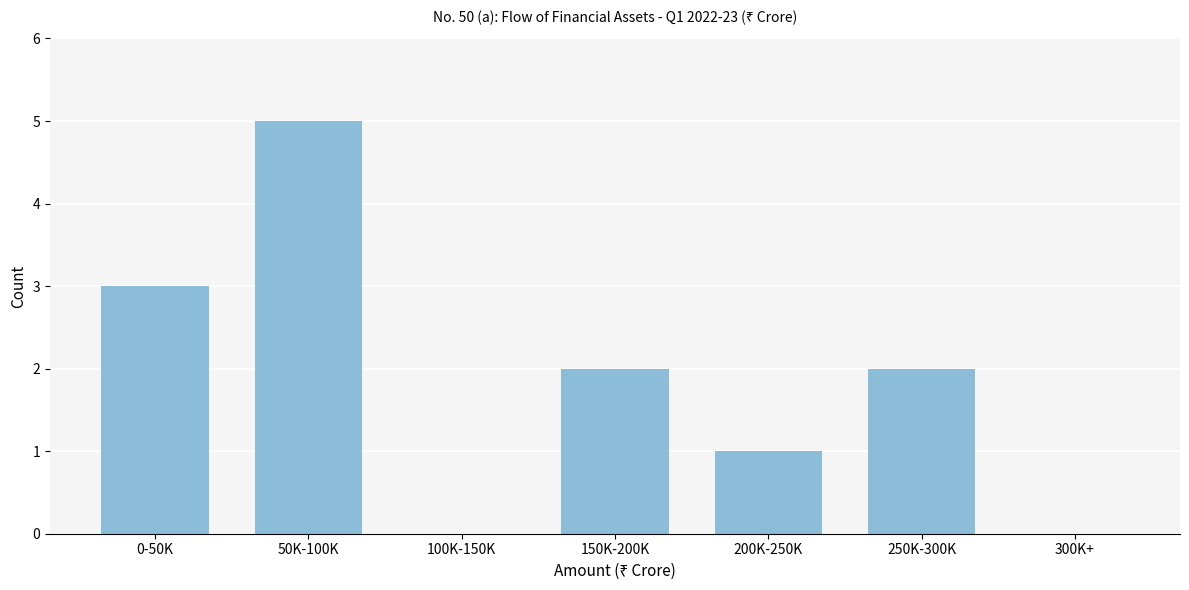

Reading right to left, extract all data points from this chart.

300K+=0	250K-300K=2	200K-250K=1	150K-200K=2	100K-150K=0	50K-100K=5	0-50K=3